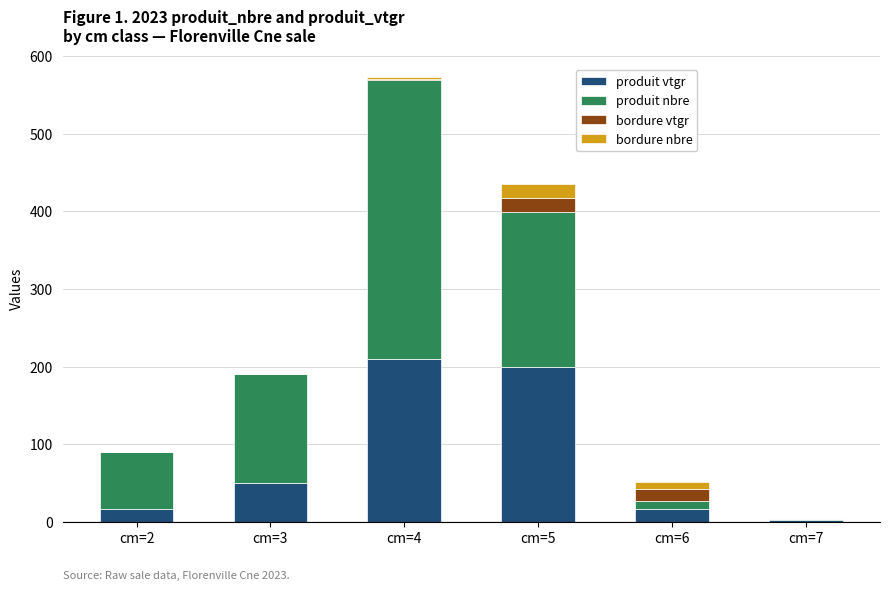

The value of produit vtgr at cm=3 is 50.1. True or false?

True